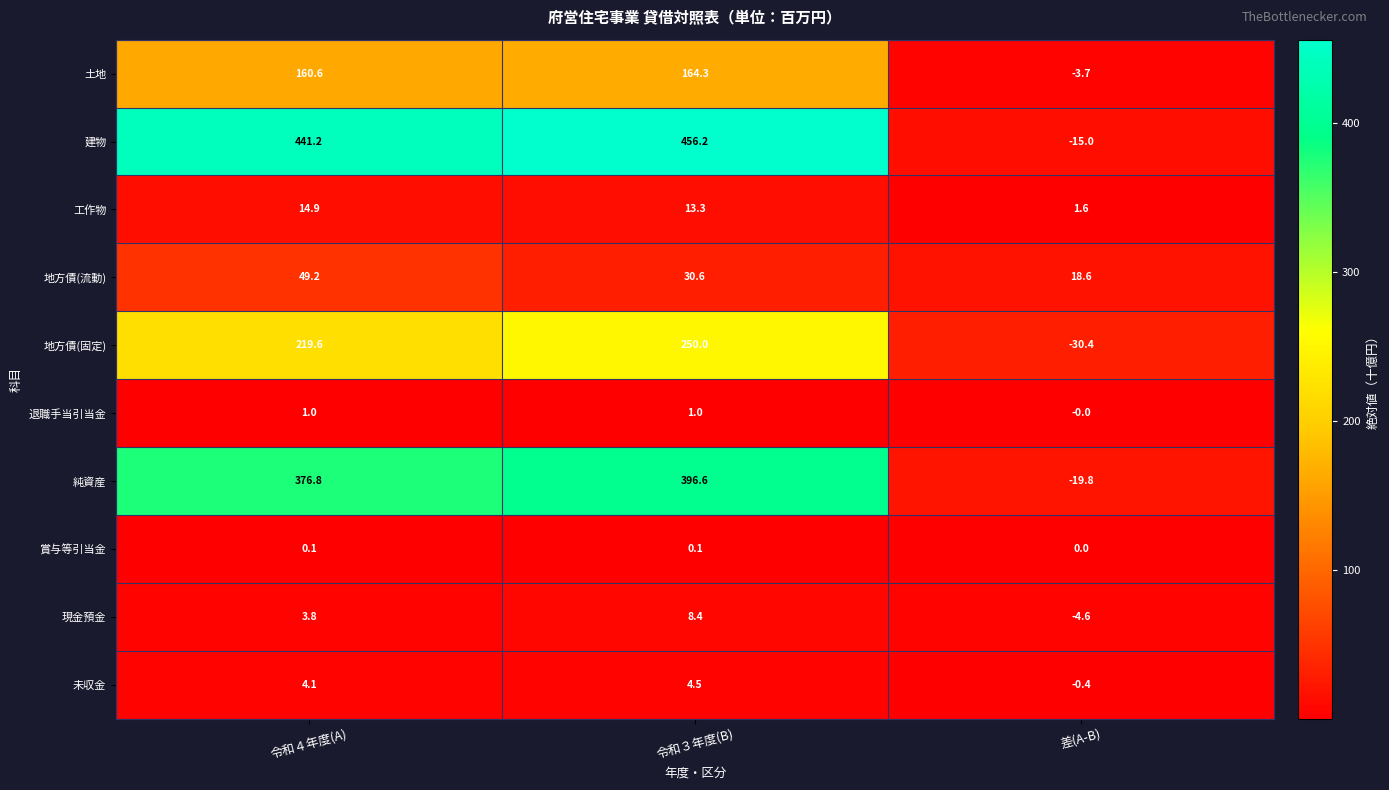

What is the total value across all series at 令和４年度(A)?

1271.3